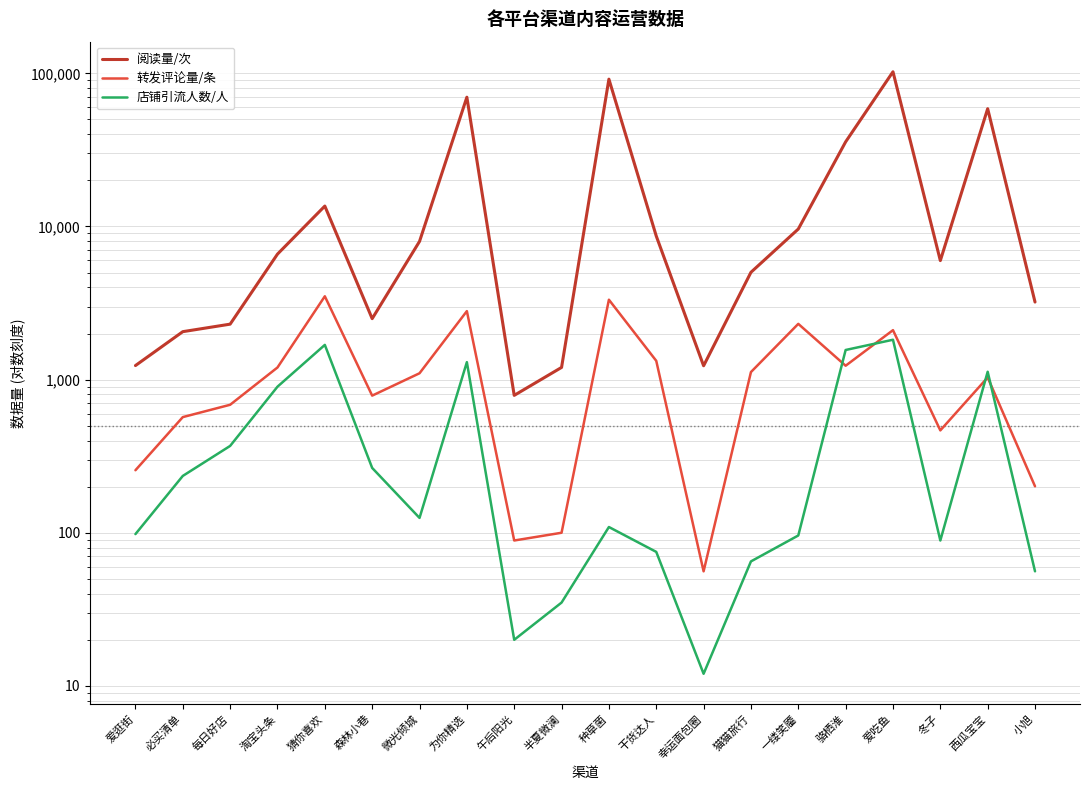

In 转发评论量/条, how many points are higher than both neighbors (excluding endpoints)?

6